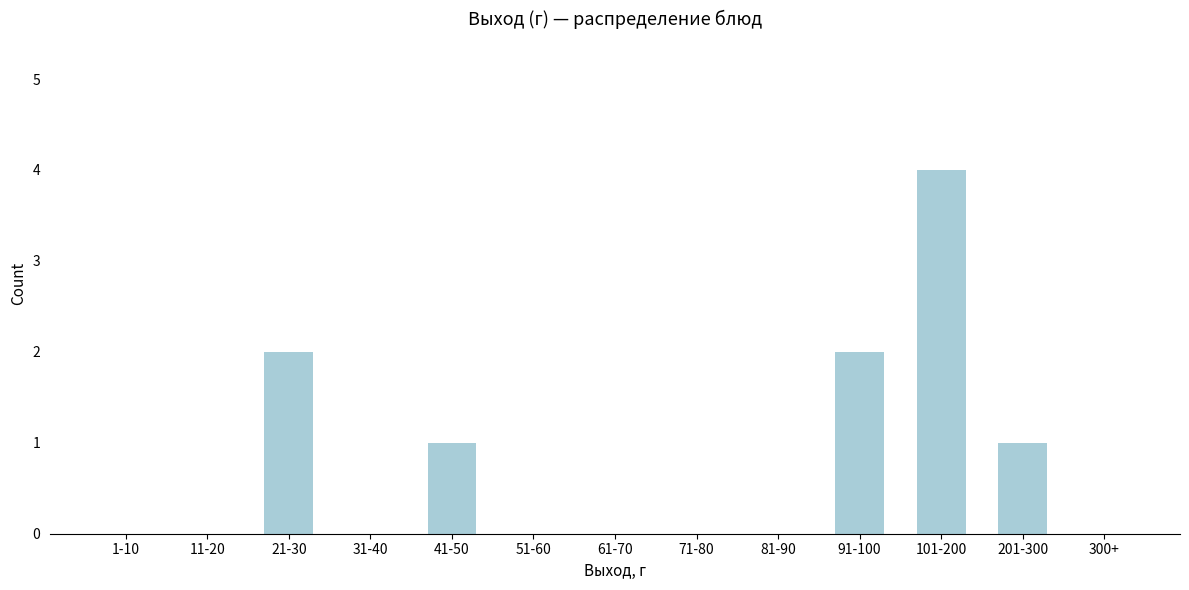

The value at 71-80 is 0. True or false?

True